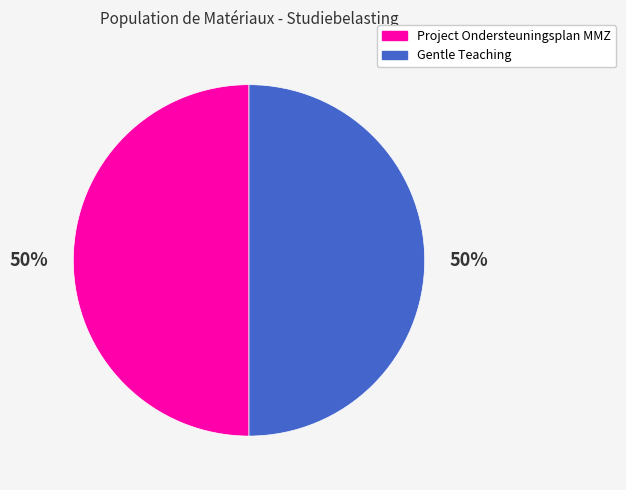

To the nearest percent, what percentage of the pie is Gentle Teaching?

50%